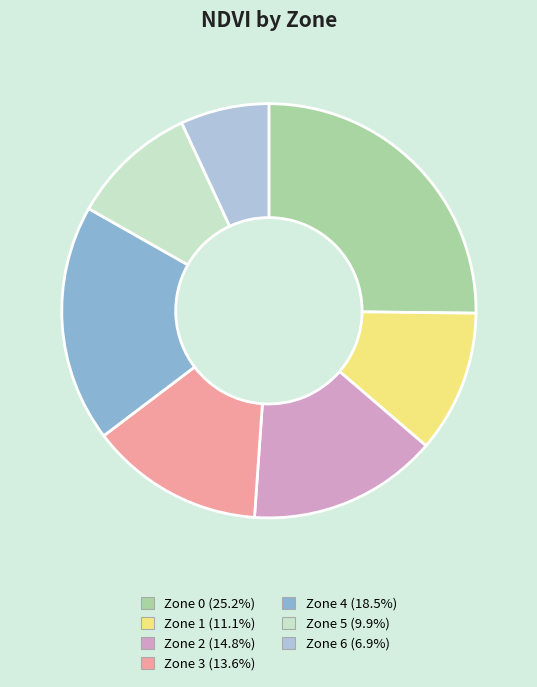

Which slice is the smallest?

Zone 6